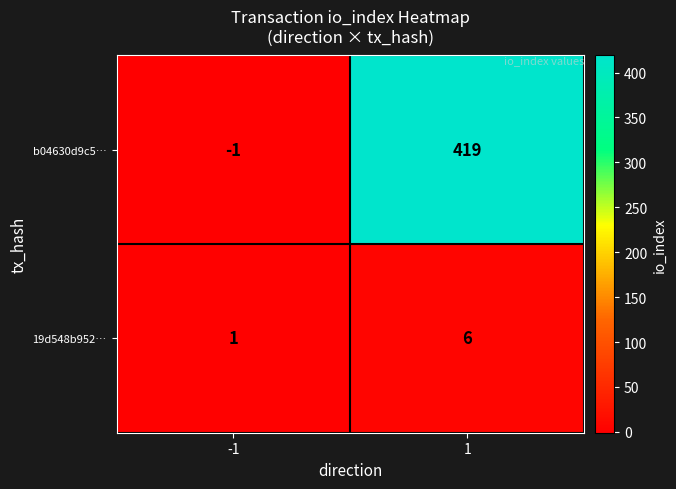

Which series has the largest total across all categories?

b04630d9c5…